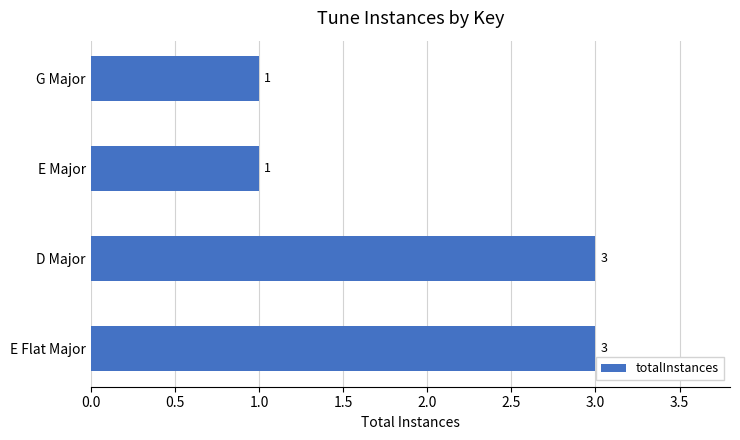

What is the sum of all values?

8